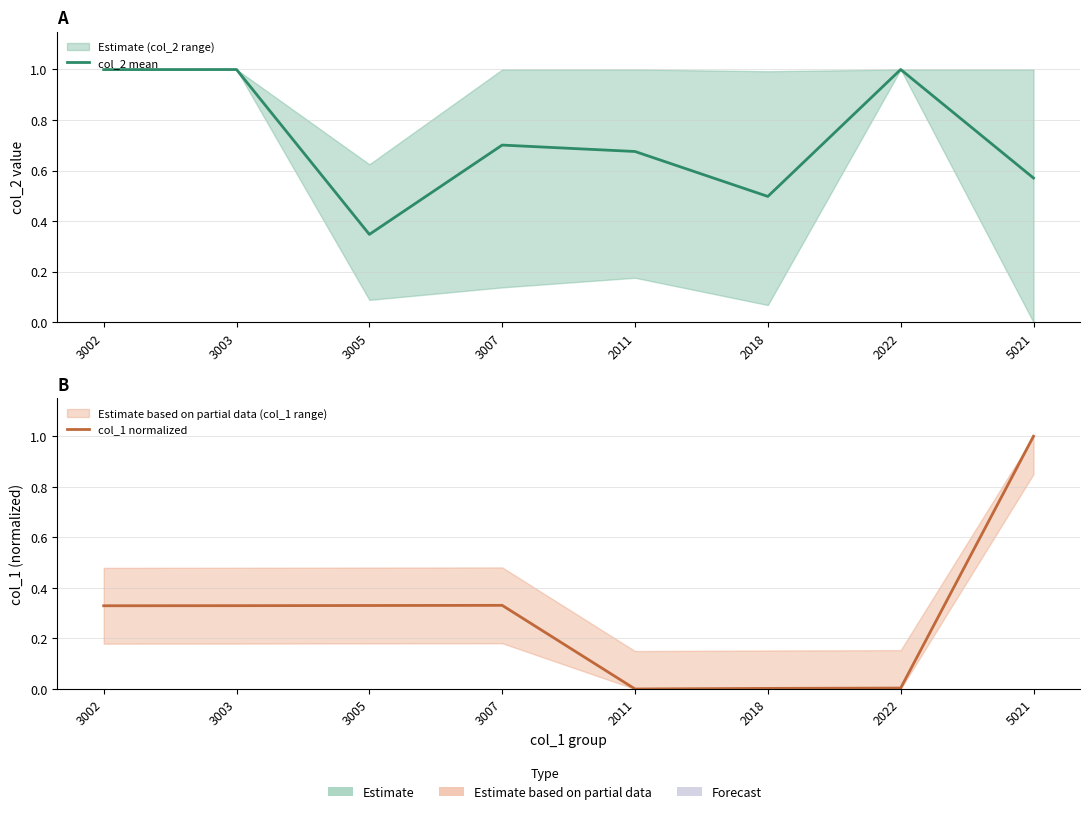

Which series has the largest total across all categories?

col_2 mean